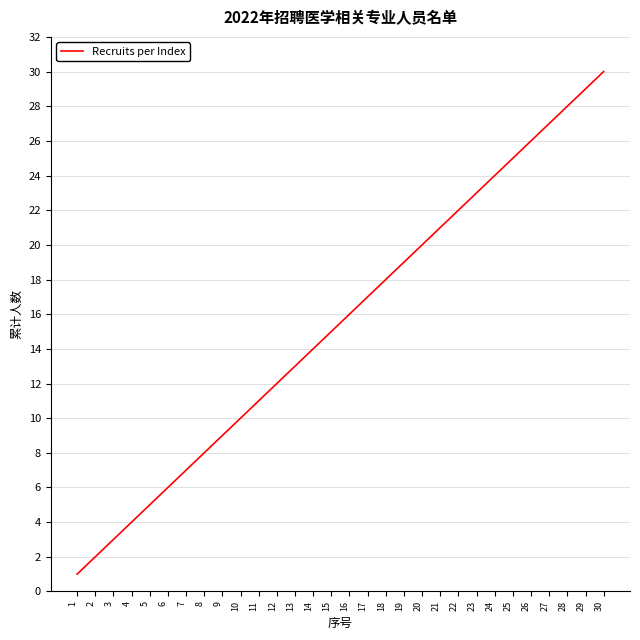

What is the difference between the second highest and minimum values?

28